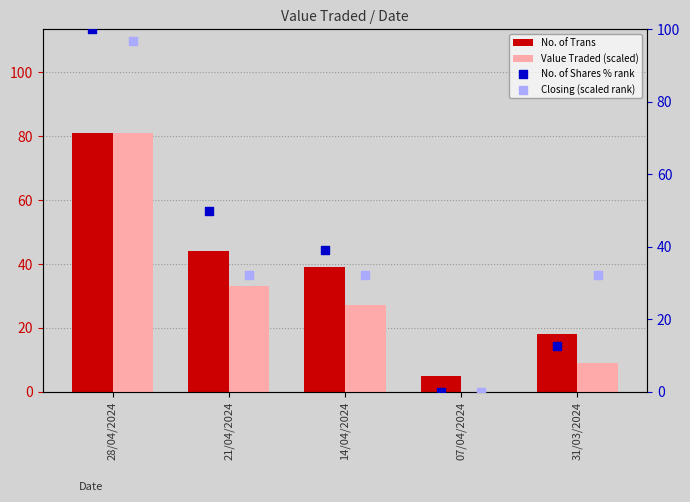

At how many categories does at least one series exceed 75?

1